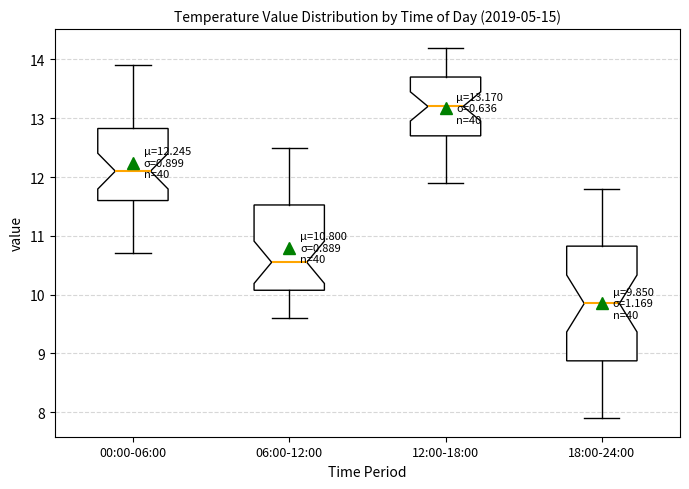

Comparing the boxes themselves (not the whiskers), which one is the tallest?

18:00-24:00